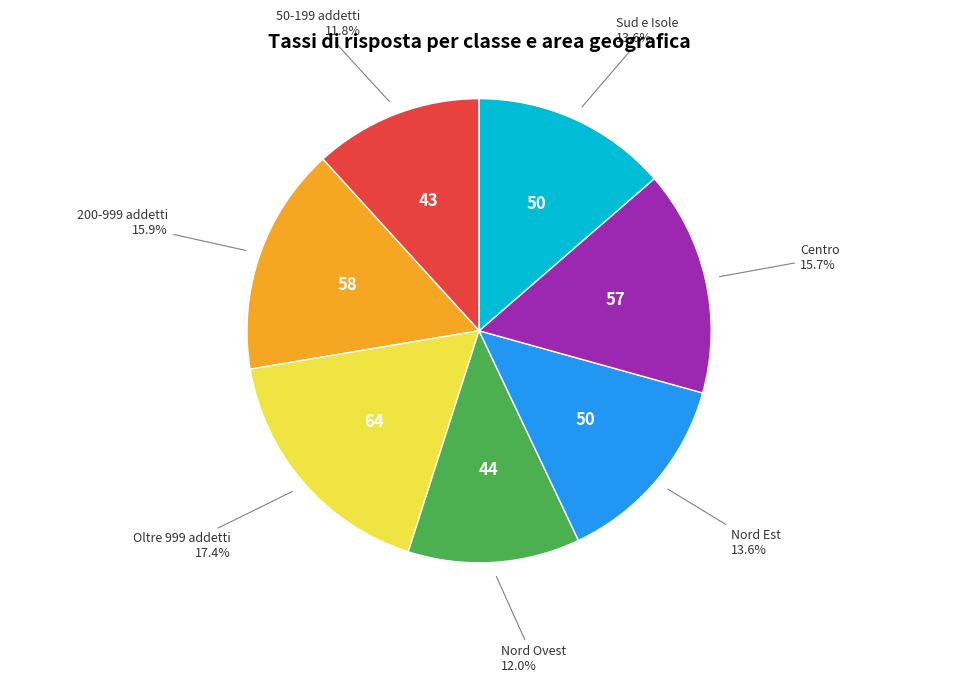

To the nearest percent, what is the difference between the largest and smallest slice percentages?

6%